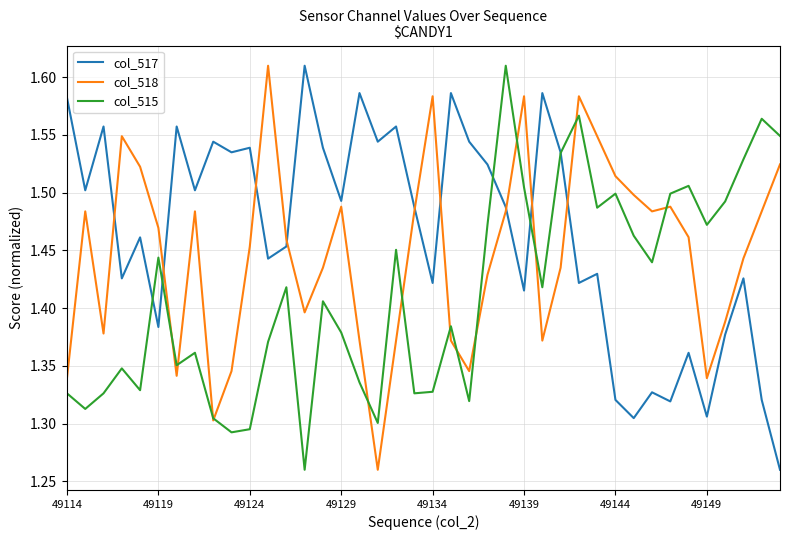

List the series in order of their overall mean, lowest first.

col_515, col_518, col_517